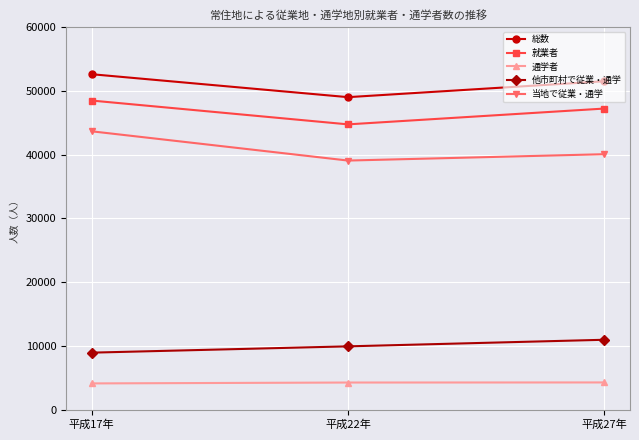

What value does the 就業者 series have at 平成17年, to the nearest 10?

48500